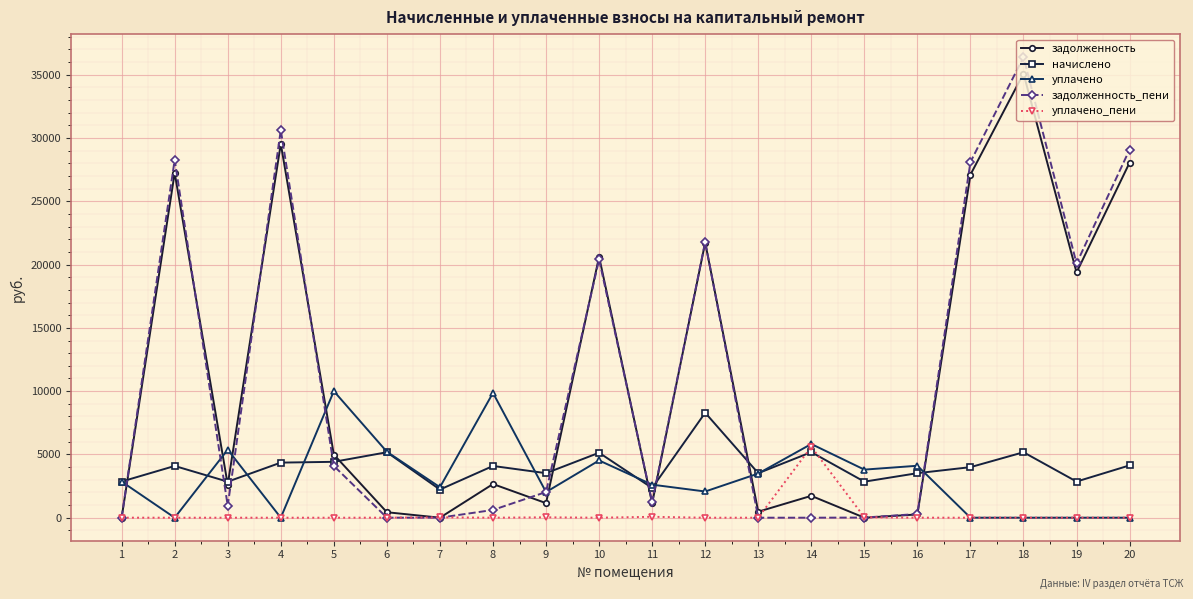

Where does the уплачено series first go above 2853?

1